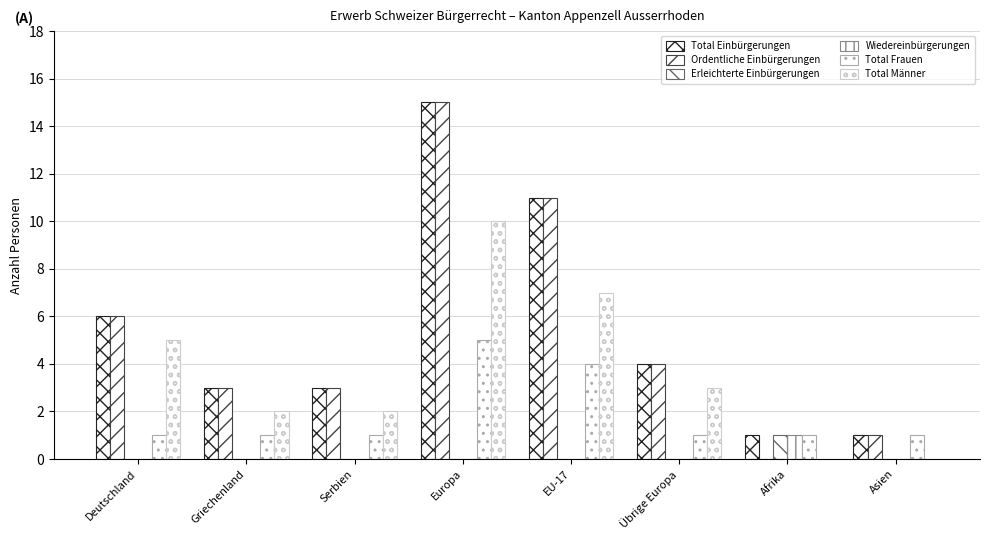

Are the bars horizontal?

No